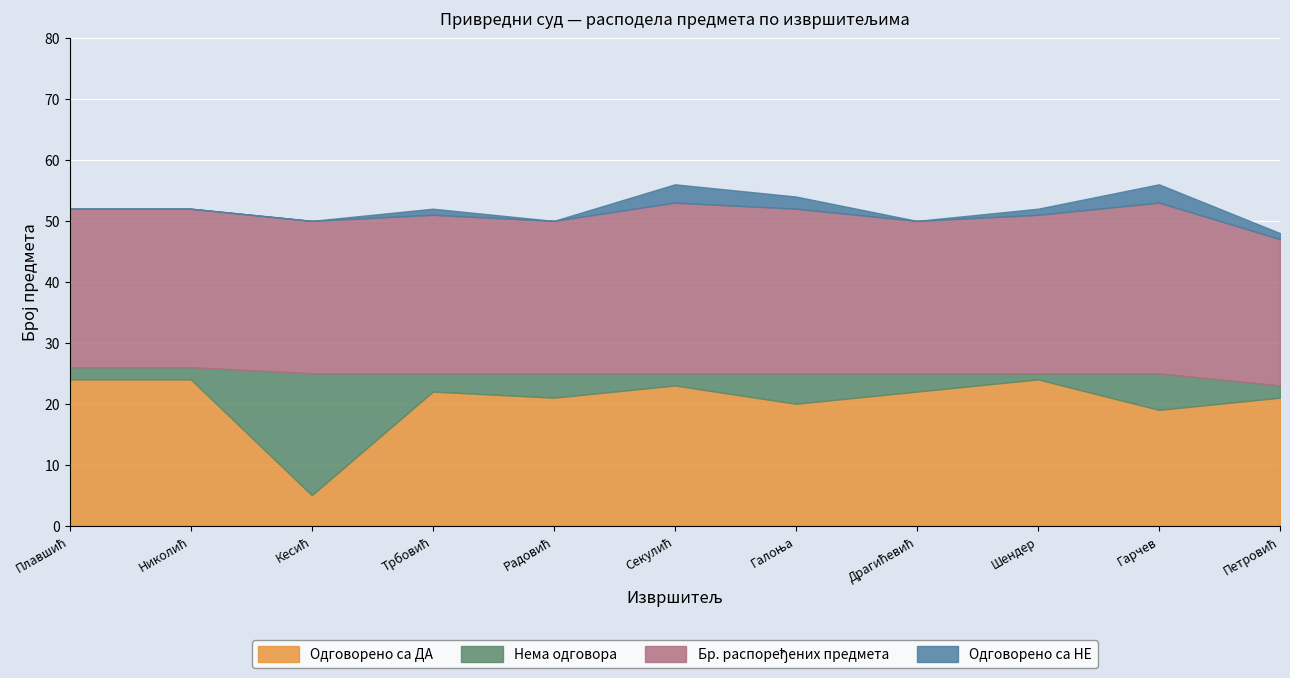

True or false: Одговорено са НЕ and Одговорено са ДА cross at least once.

False